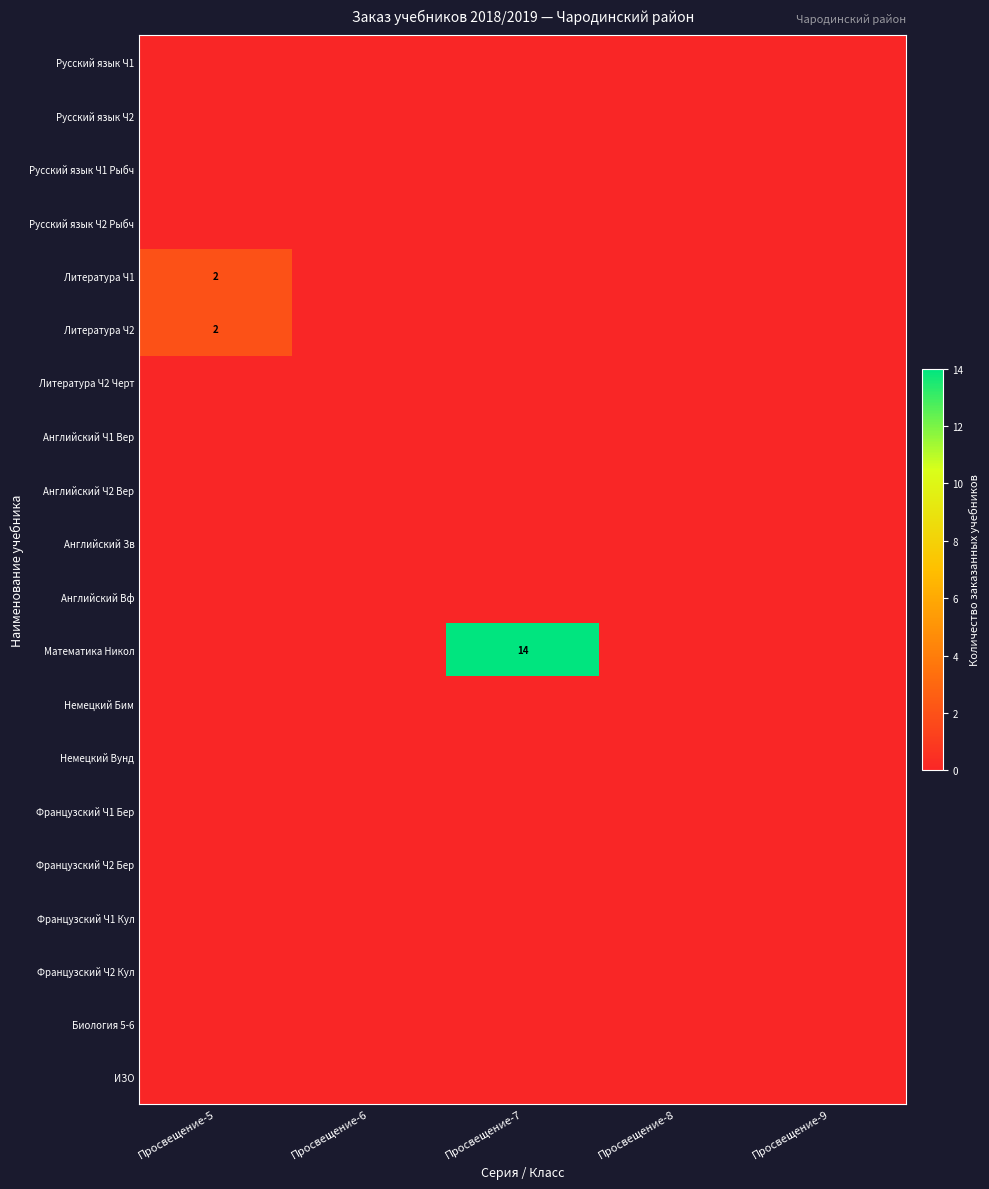

How many data points does each series have?

5